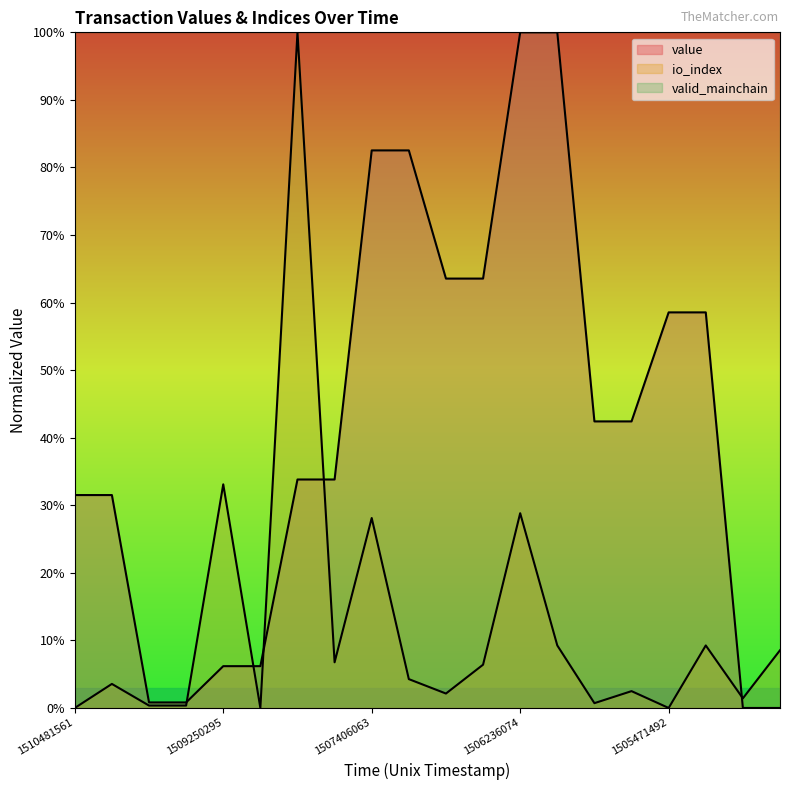

In io_index, how many points are higher than both neighbors (excluding endpoints)?

7